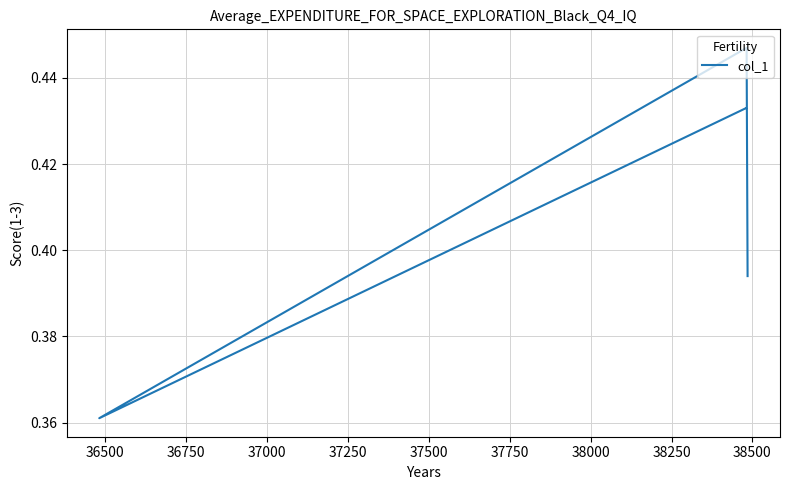

Count the number of categories in the chart.

4